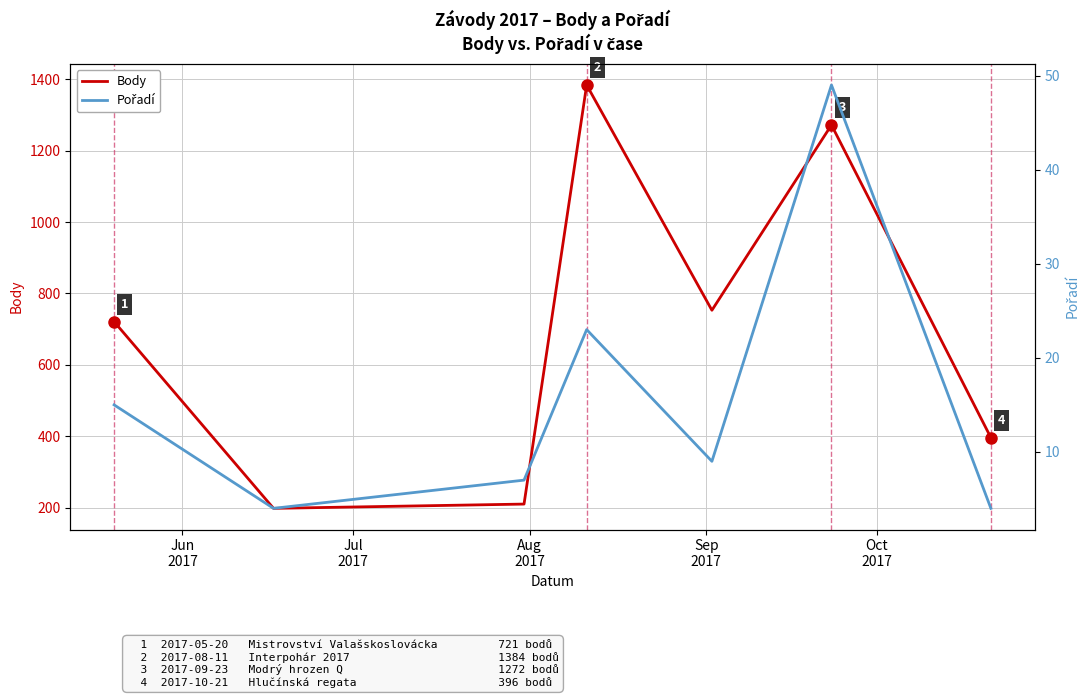

True or false: Pořadí and Body cross at least once.

False